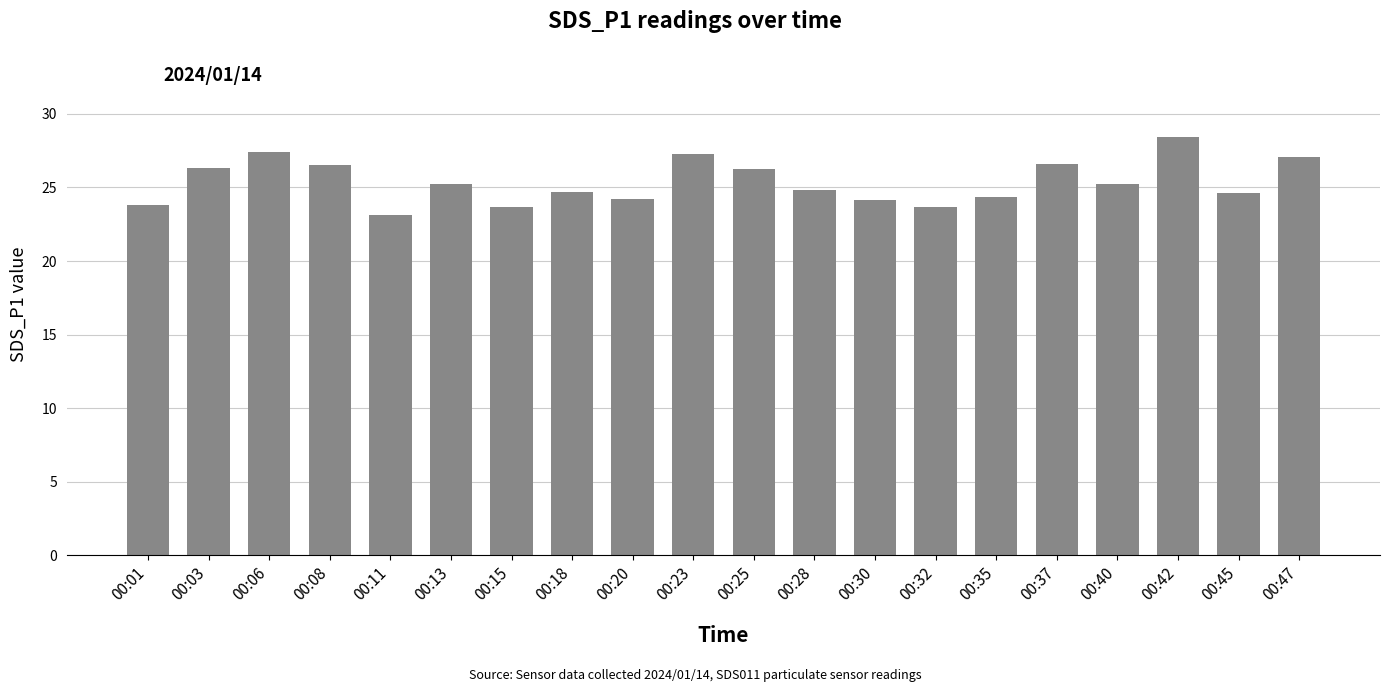

What is the sum of the values at 00:03 and 00:45?

51.0